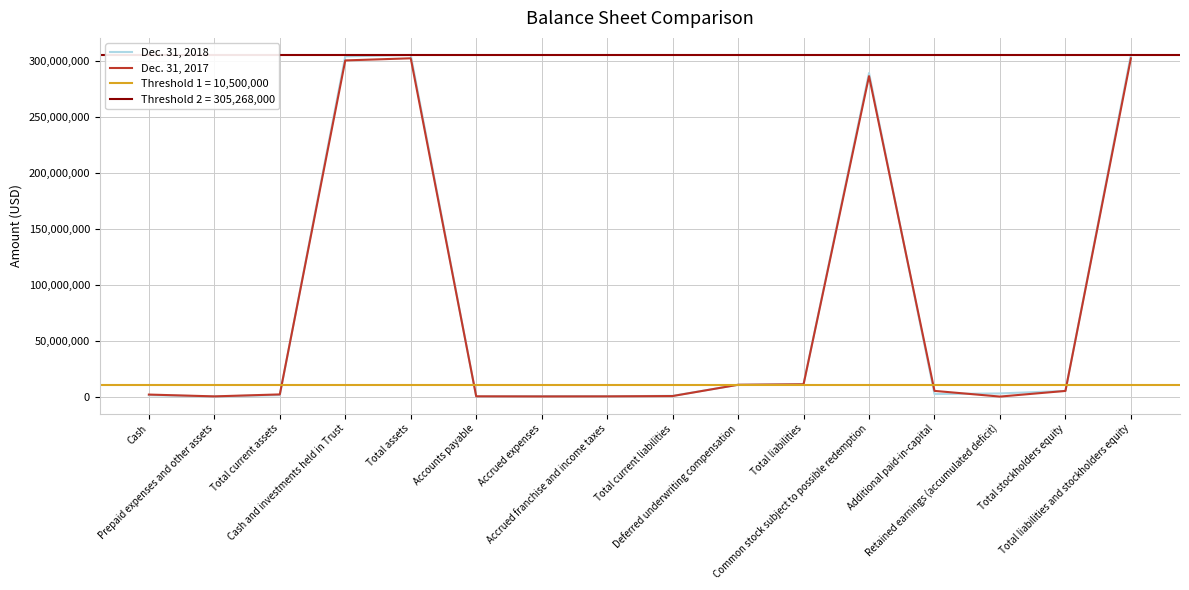

Is this an area chart (filled region under the line)?

No